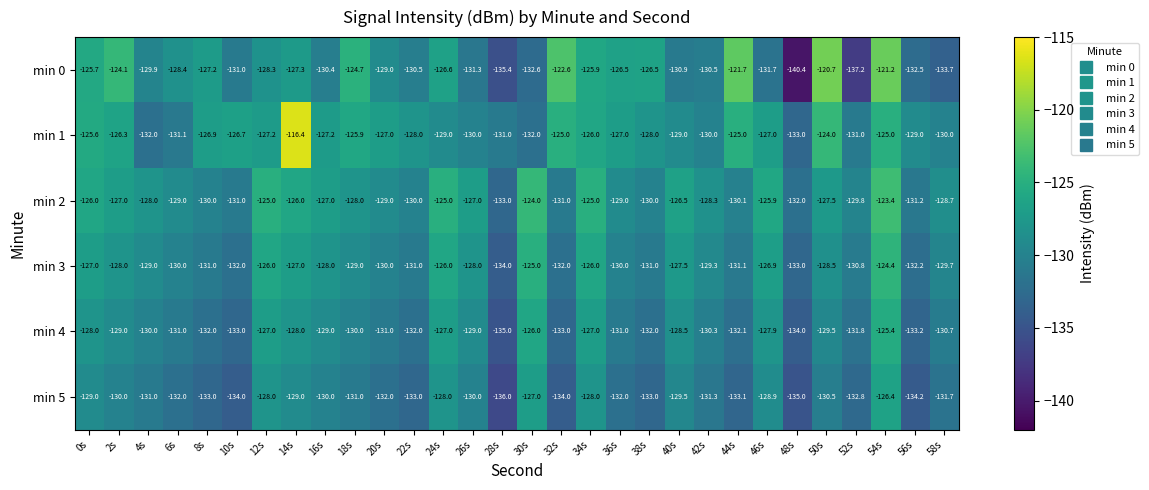

What is the sum of all min 3 values?

-3873.4